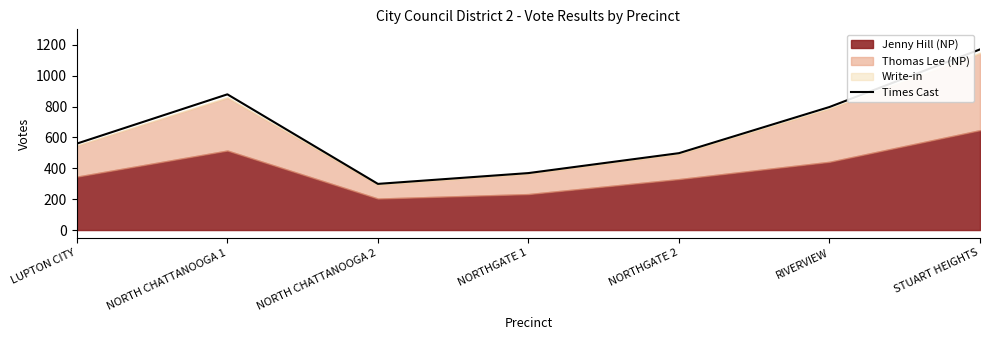

Reading left to right, transcribe all the data shown in this chart.

LUPTON CITY=560	NORTH CHATTANOOGA 1=879	NORTH CHATTANOOGA 2=299	NORTHGATE 1=369	NORTHGATE 2=498	RIVERVIEW=797	STUART HEIGHTS=1170